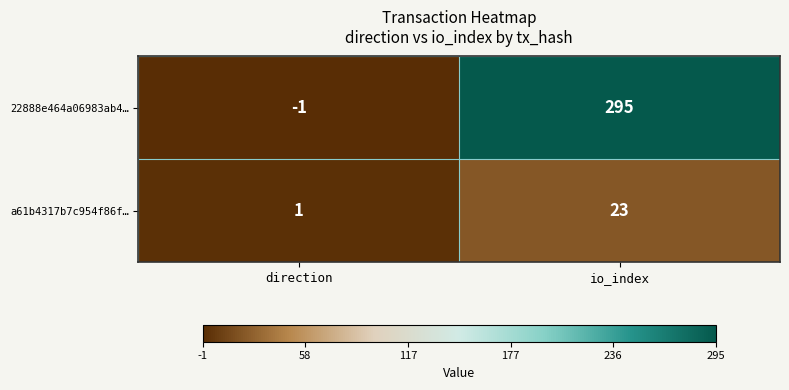

At io_index, list the series in order from smallest to largest.

a61b4317b7c954f86f…, 22888e464a06983ab4…